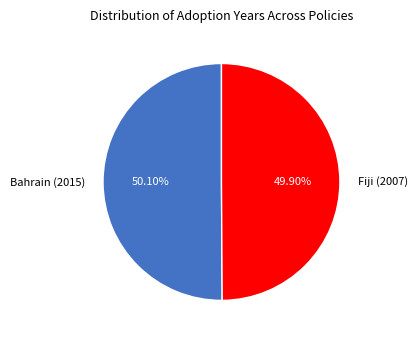

Is there any slice that represents more than half of the pie?

Yes